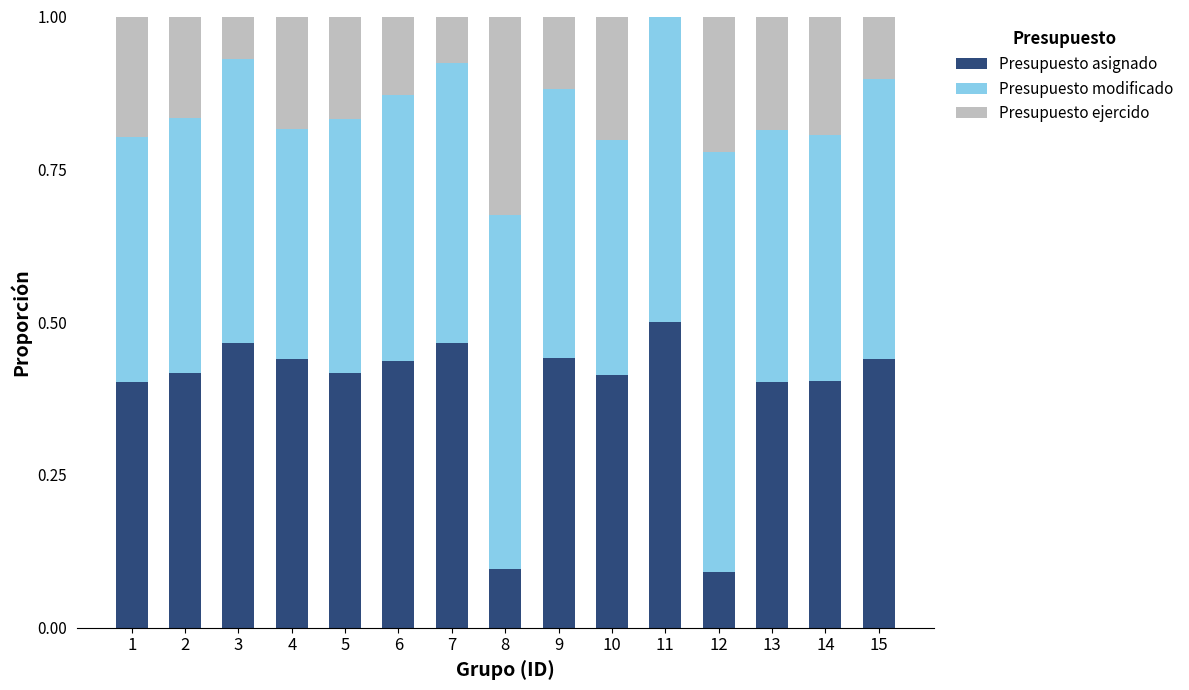

What is the sum of all Presupuesto asignado values?

5.8